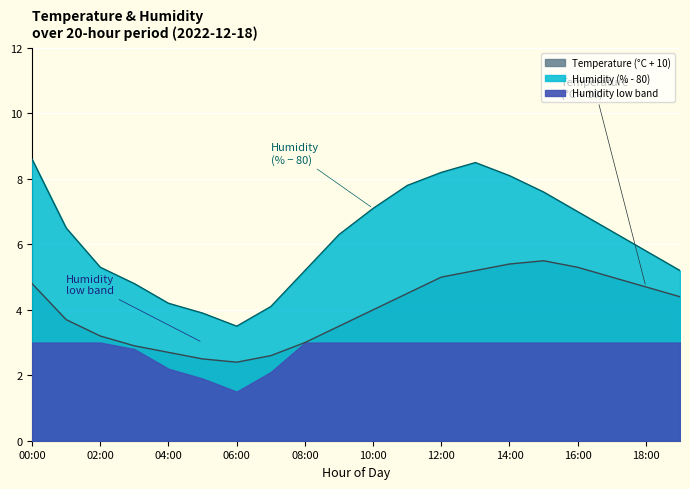

Which series has the largest range (max minus min)?

humidity